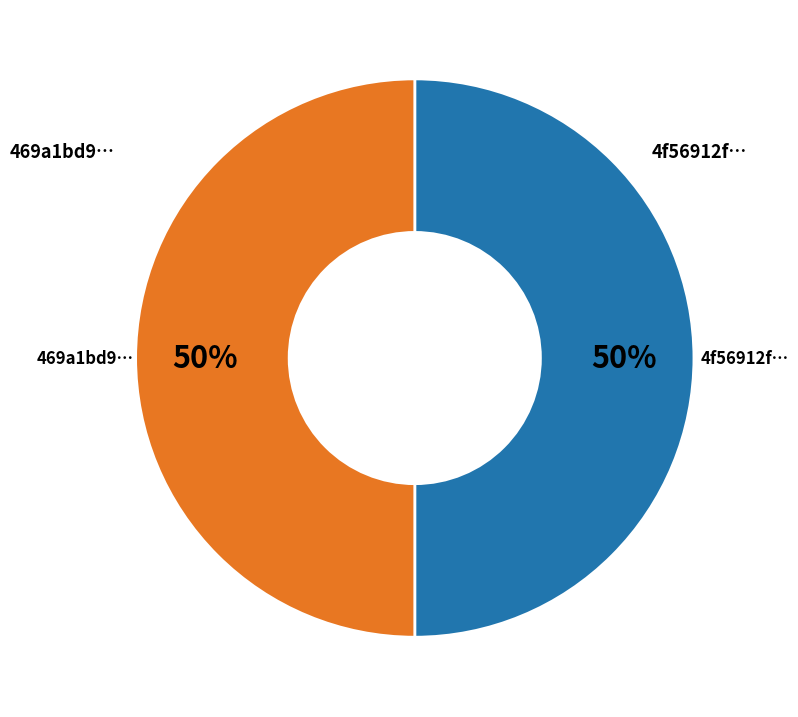

The 469a1bd9… slice represents 50% of the pie. True or false?

True